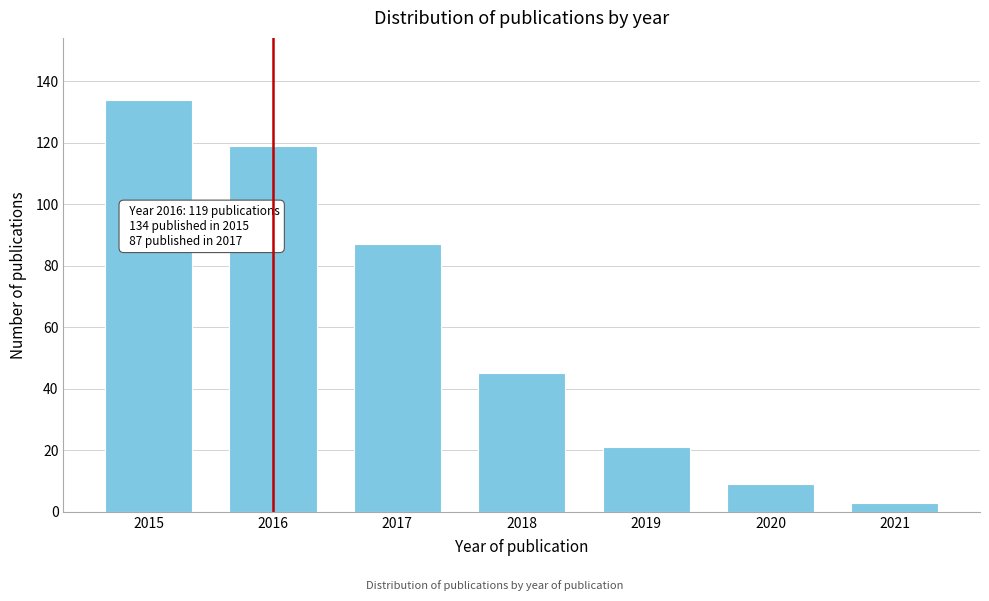

Reading right to left, what are all the values shown in this chart?

2021=3	2020=9	2019=21	2018=45	2017=87	2016=119	2015=134